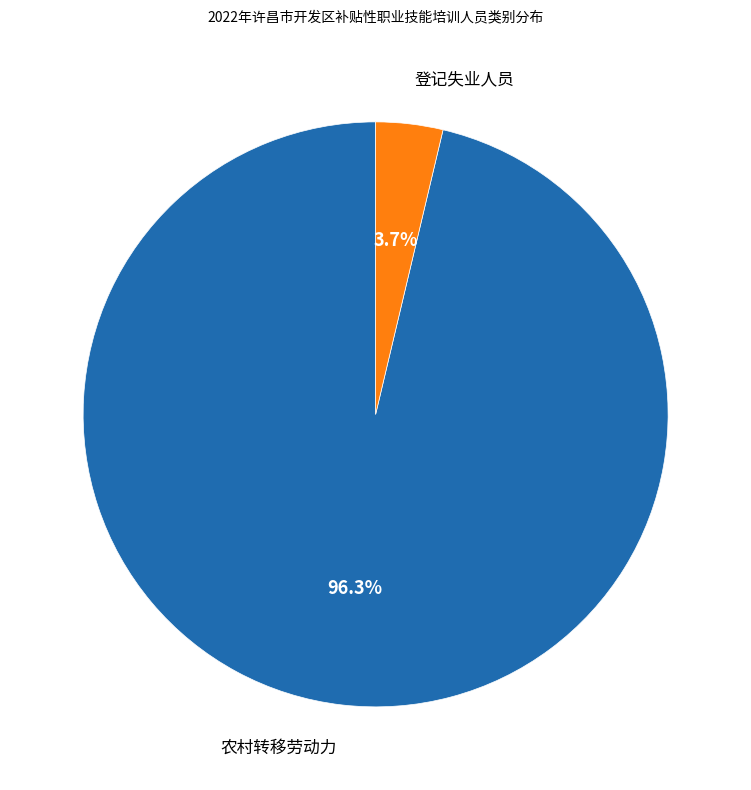

Which has a higher value, 农村转移劳动力 or 登记失业人员?

农村转移劳动力